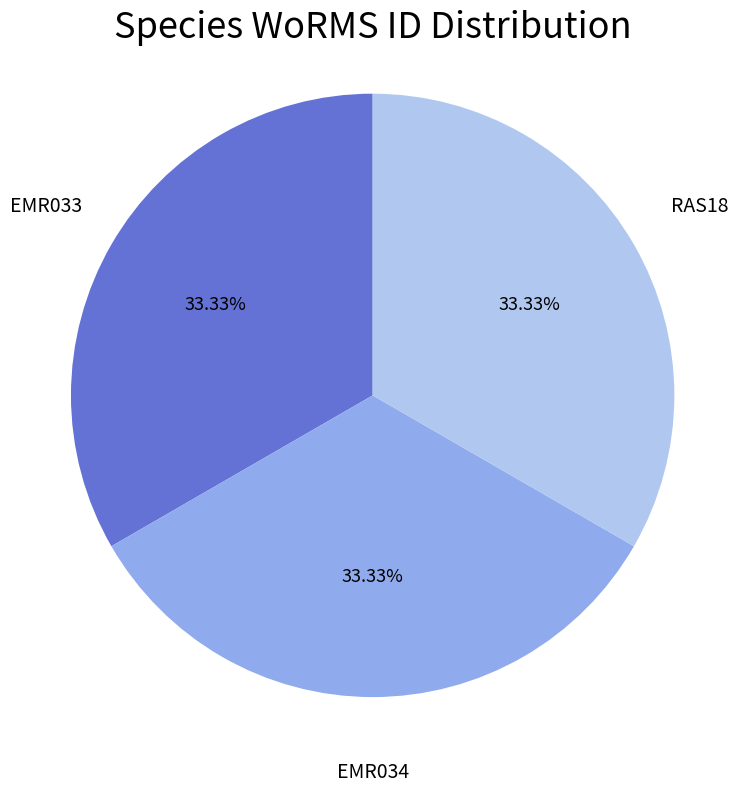

Is there a majority slice in this chart?

No